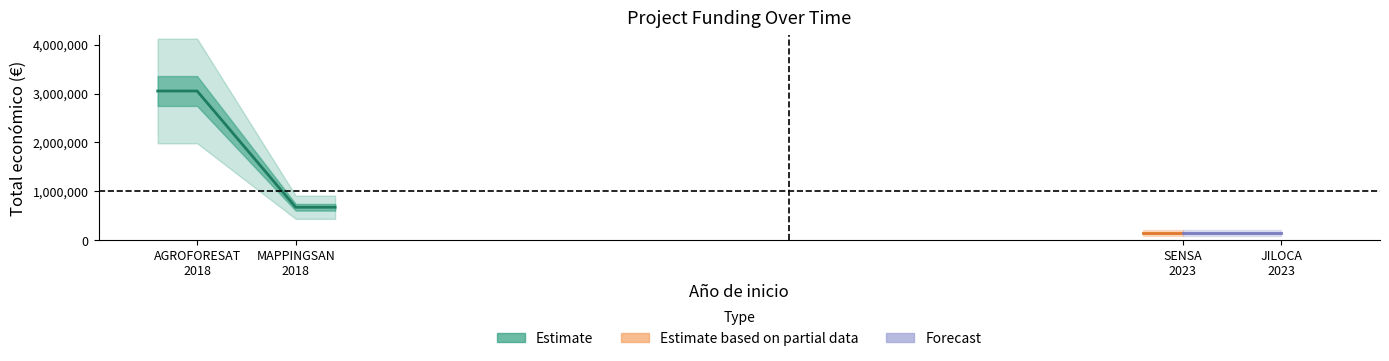

Rank the categories by value from highest to lowest.

2018 (AGROFORESAT), 2018 (MAPPINGSAN), 2023 (SENSA), 2023 (JILOCA)